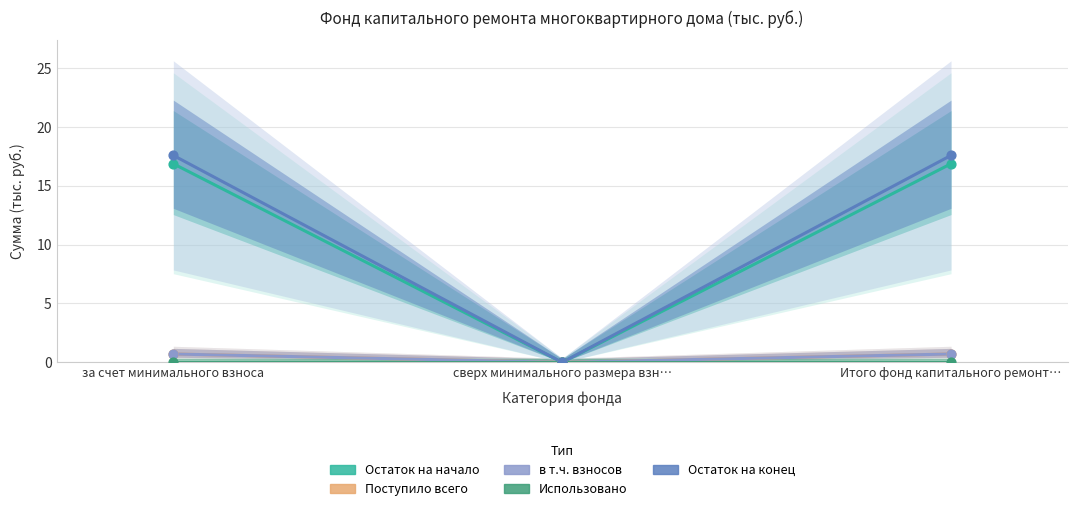

Which series has the largest total across all categories?

Остаток на конец